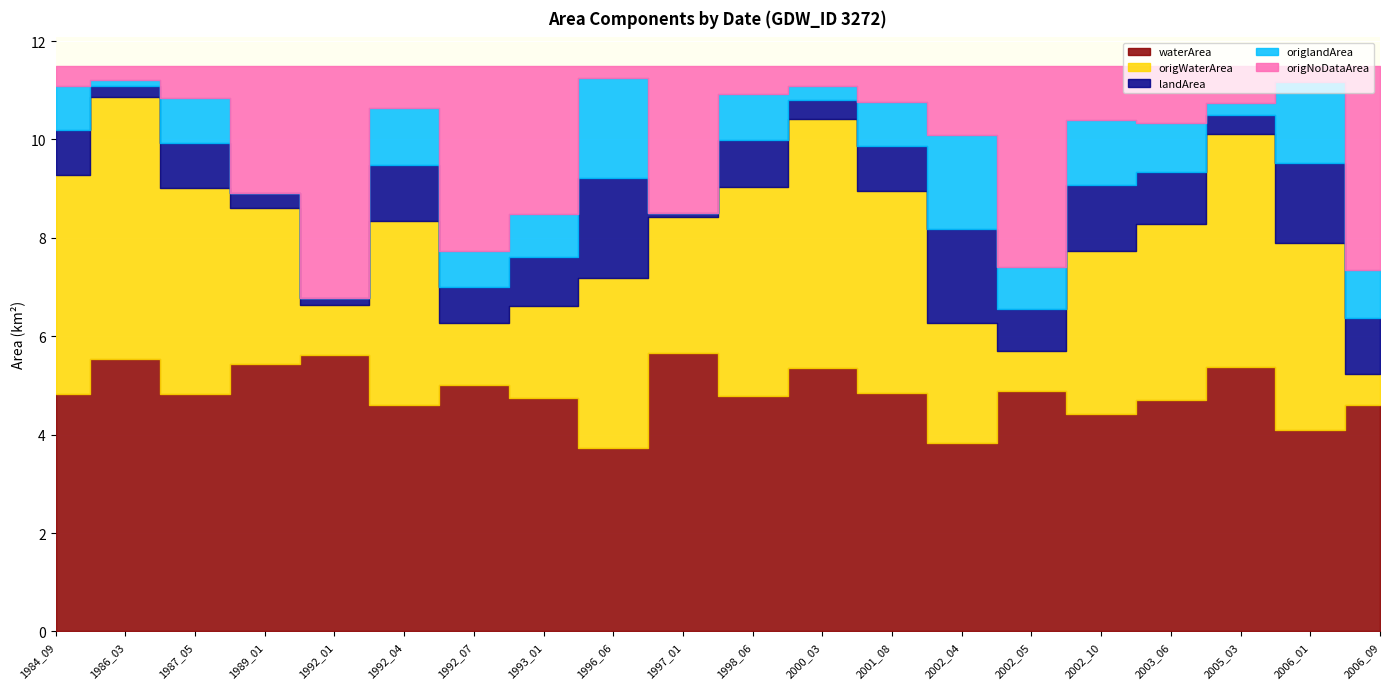

What is the difference between the maximum and minimum values in the waterArea series?

1.9